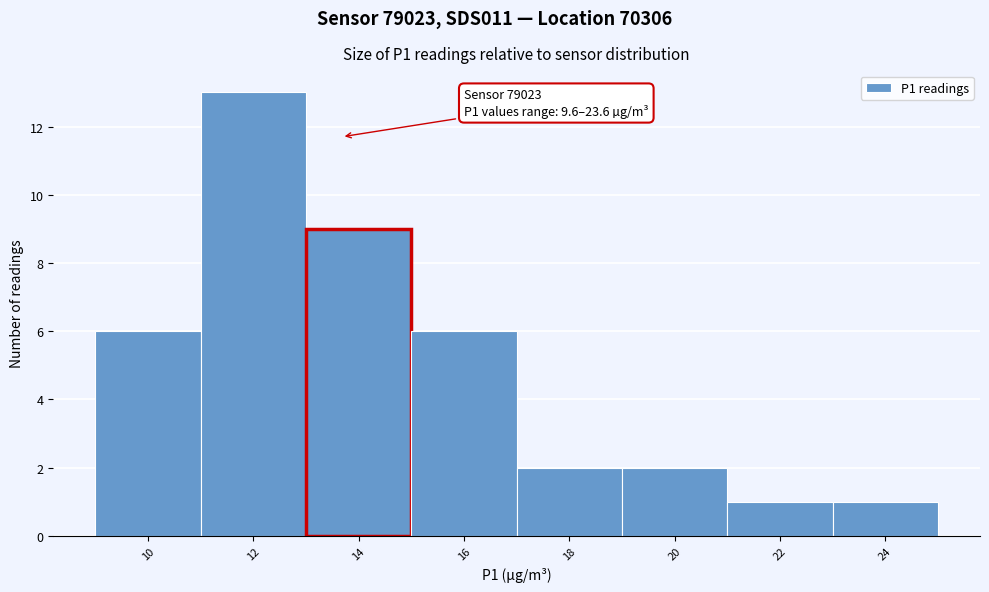

Over which range of the x-axis is the bar tallest?

11 to 13